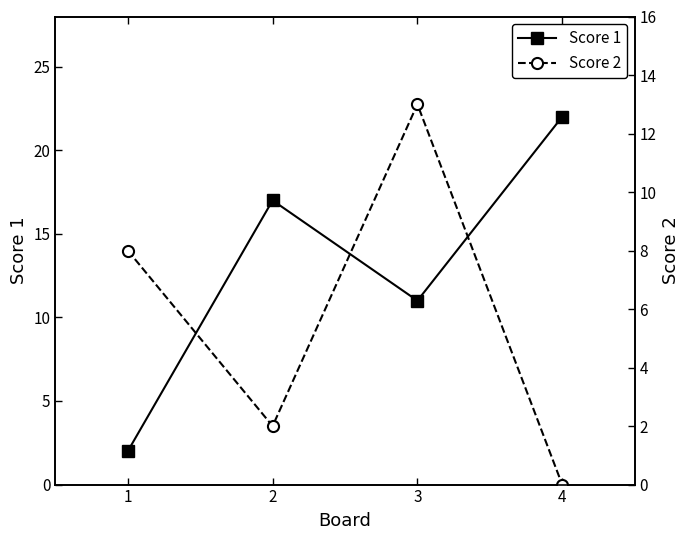

How many interior local peaks does the Score 1 series have?

1